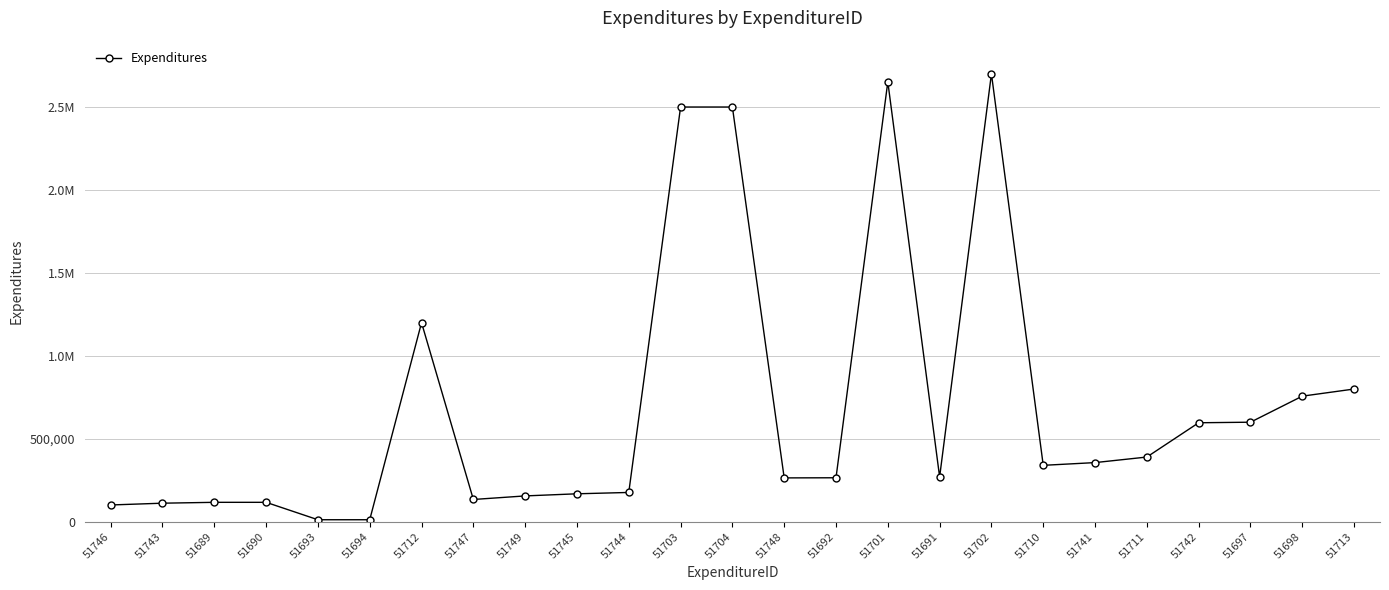

Reading left to right, list all the values displayed in this chart.

51746=101023	51743=111764	51689=117000	51690=117000	51693=12000	51694=12000	51712=1200000	51747=134132	51749=155628	51745=168393	51744=176505	51703=2500000	51704=2500000	51748=264228	51692=265000	51701=2652000	51691=270000	51702=2700000	51710=340000	51741=356484	51711=390000	51742=596647	51697=600000	51698=757000	51713=800000